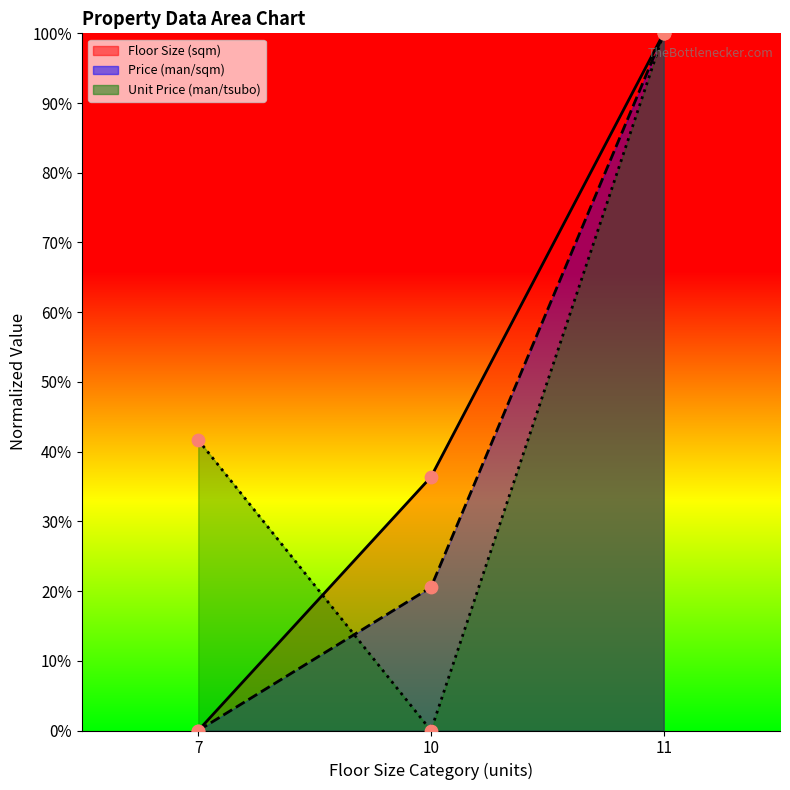

What are all the series names shown in the legend?

Floor Size (sqm), Price (man/sqm), Unit Price (man/tsubo)